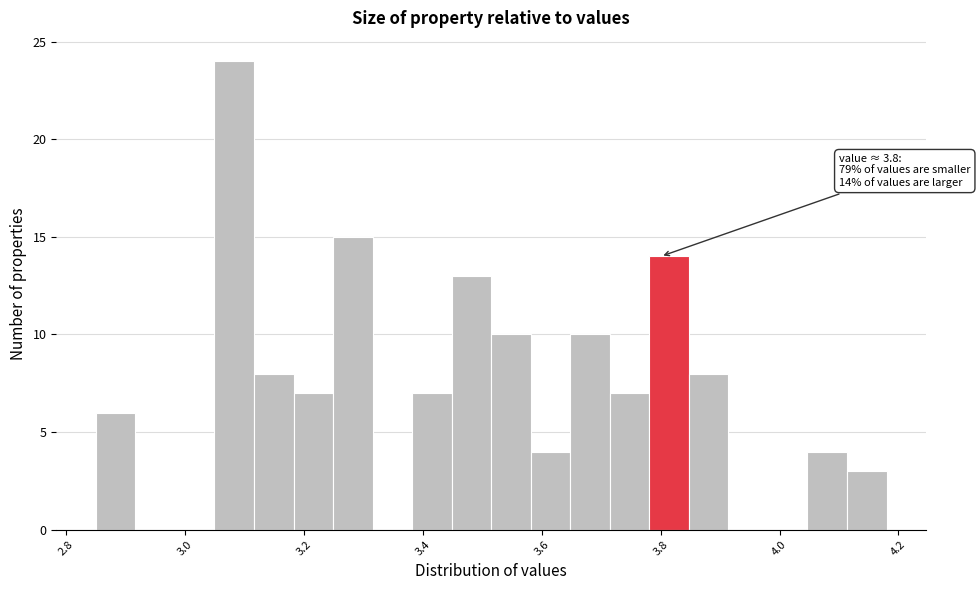

Read against the x-axis, roughly where is the centre of the tallest bar?

3.08